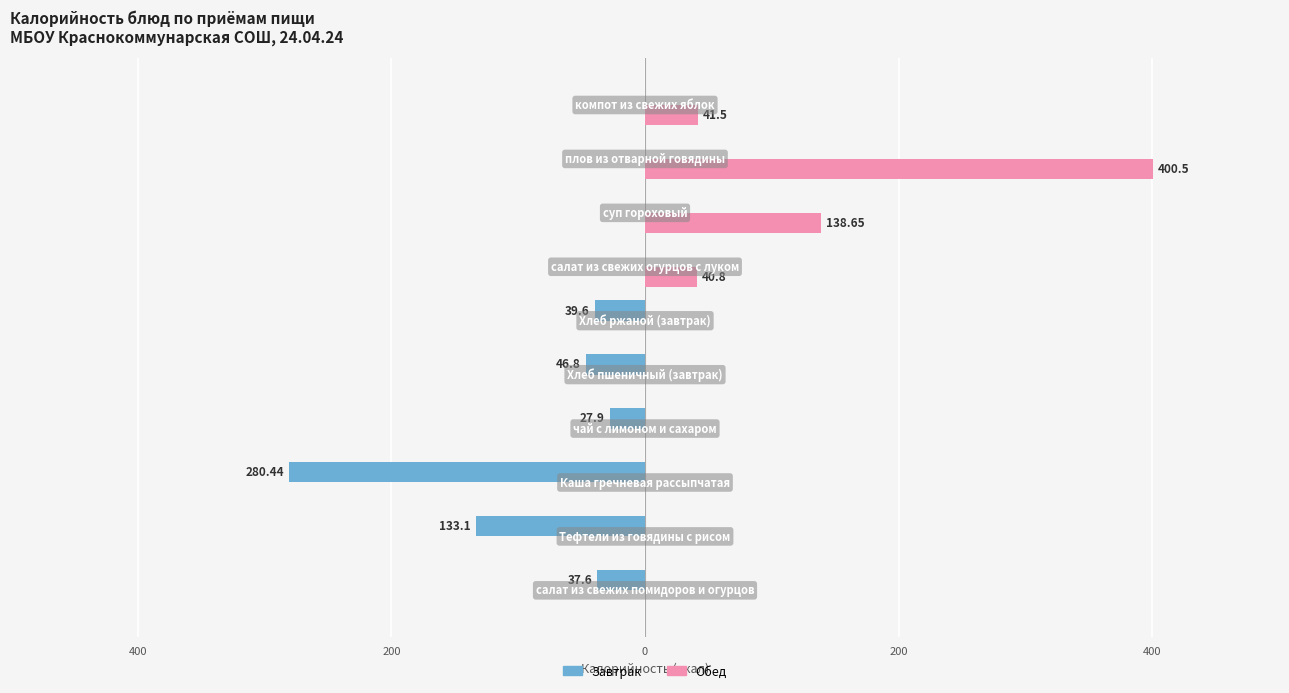

What is the greatest value displayed?

400.5